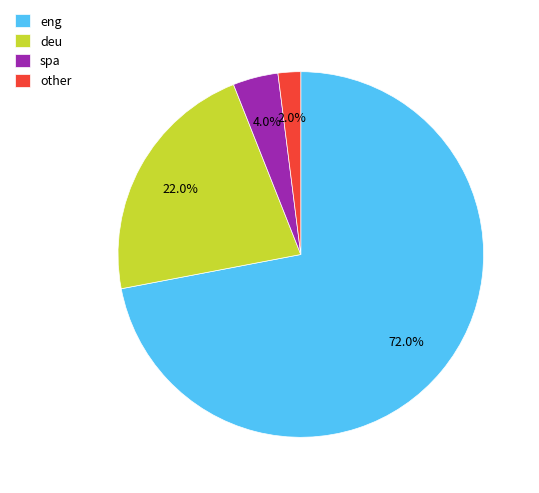

Which category has the biggest portion of the pie?

eng